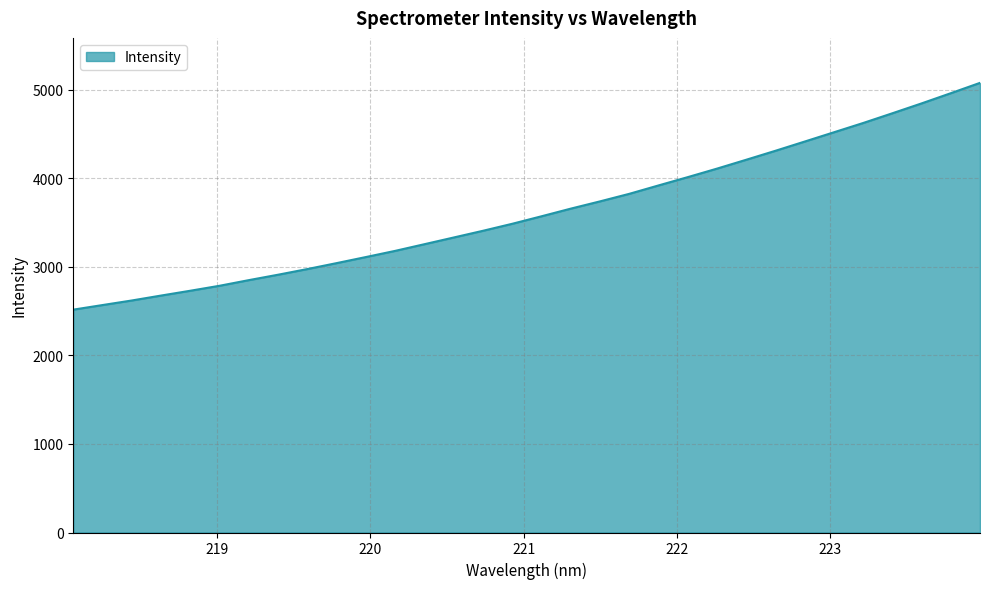

What is the greatest value displayed?

5079.8